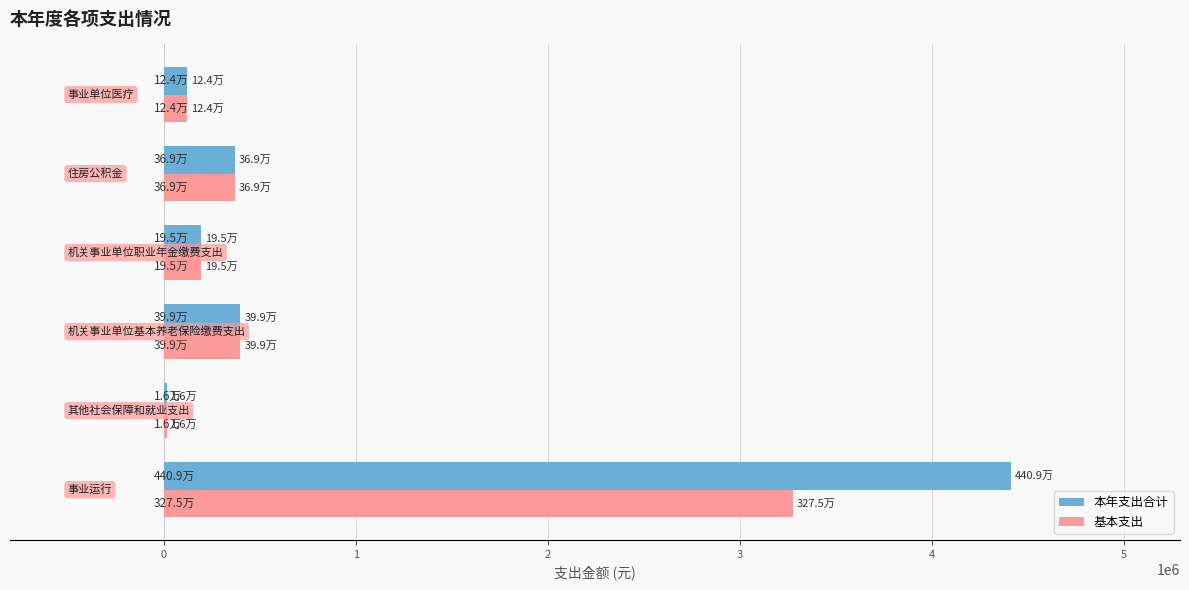

What is the sum of all 基本支出 values?

4377013.3